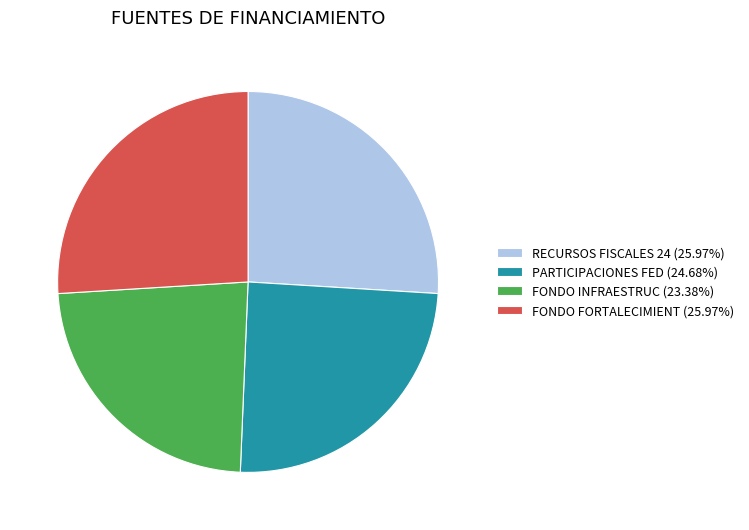

Does FONDO FORTALECIMIENT represent more than half of the total?

No